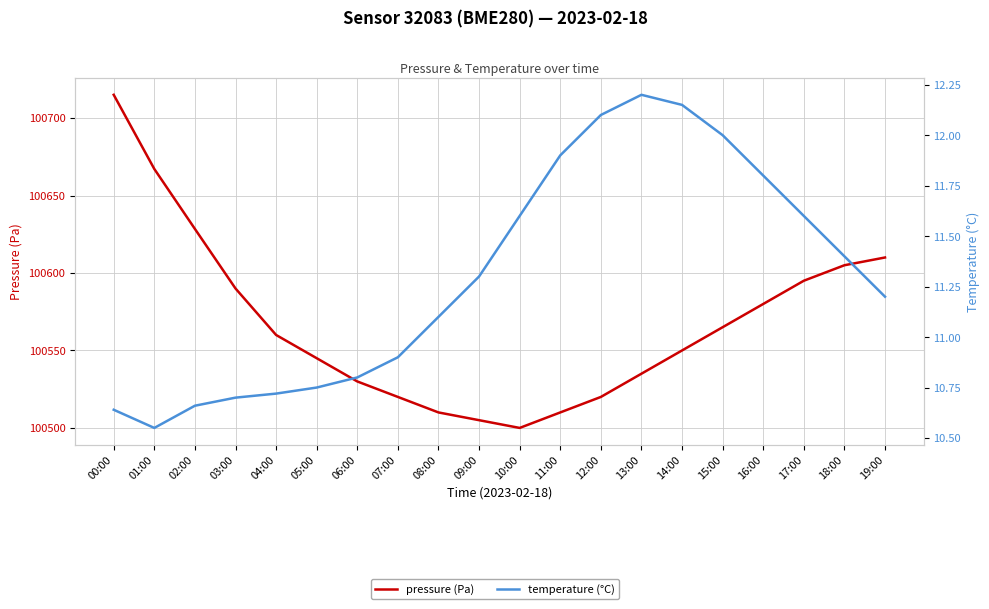

Is it true that pressure (Pa) equals 100590.0 at 03:00?

True